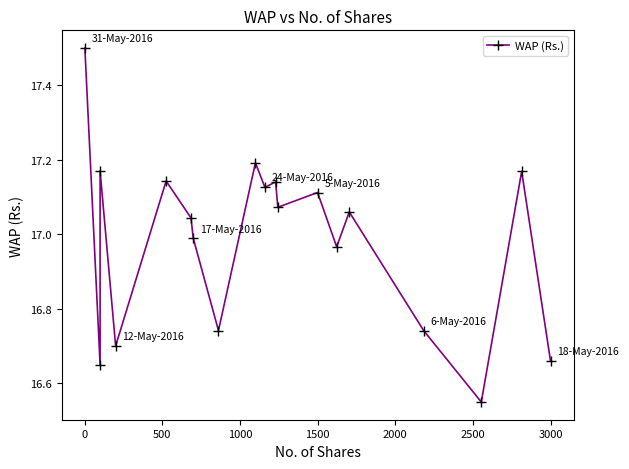

What is the label of the 19th point from the left?

3000